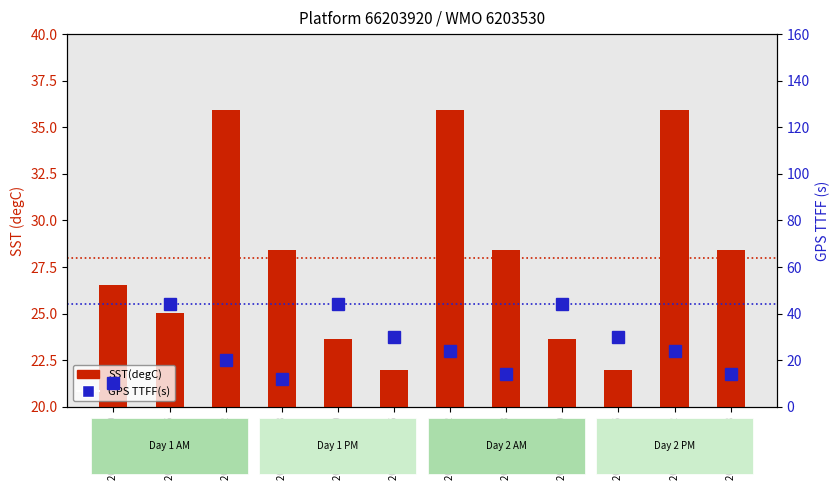

What value does the GPS TTFF(s) series have at 2020-08-25 12?

24.0